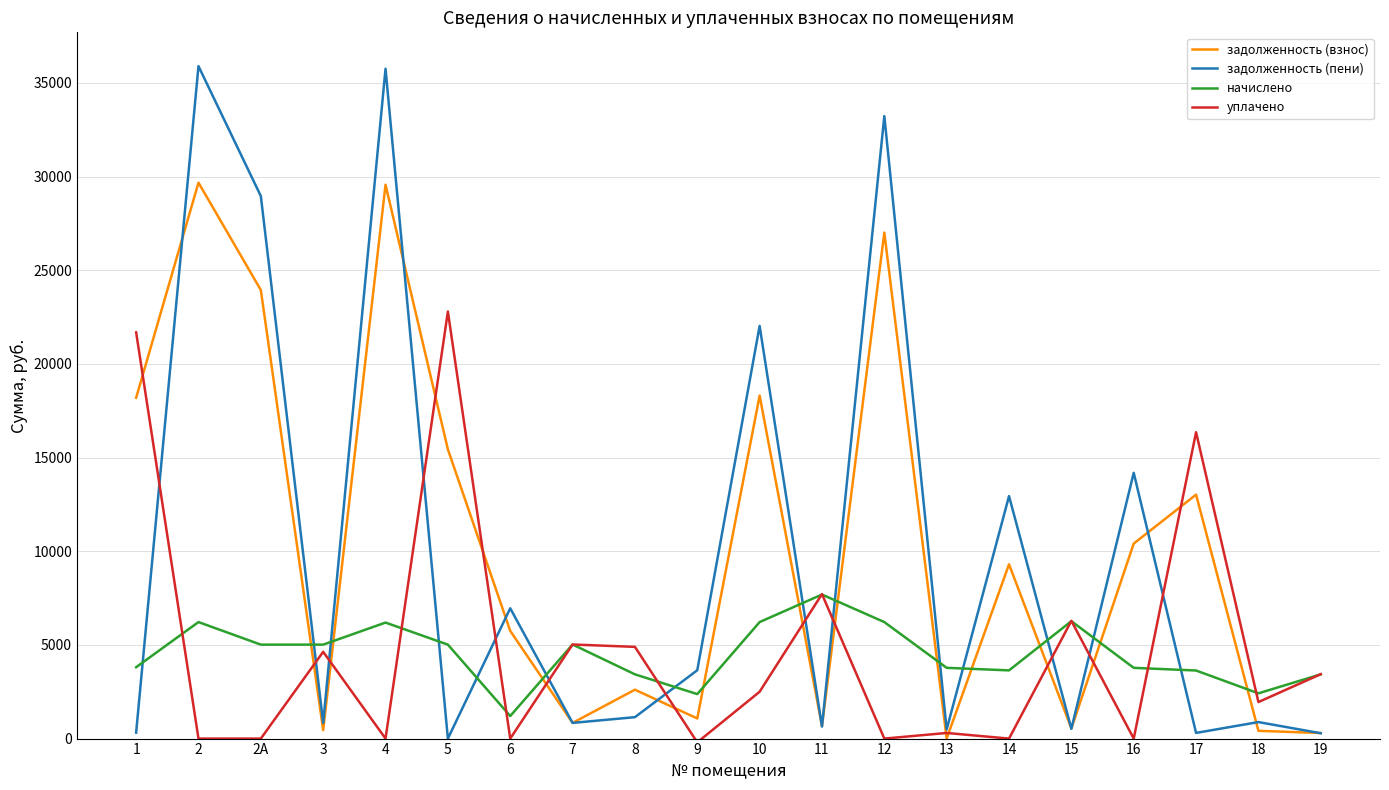

List the series in order of their peak value, lowest first.

начислено, уплачено, задолженность (взнос), задолженность (пени)